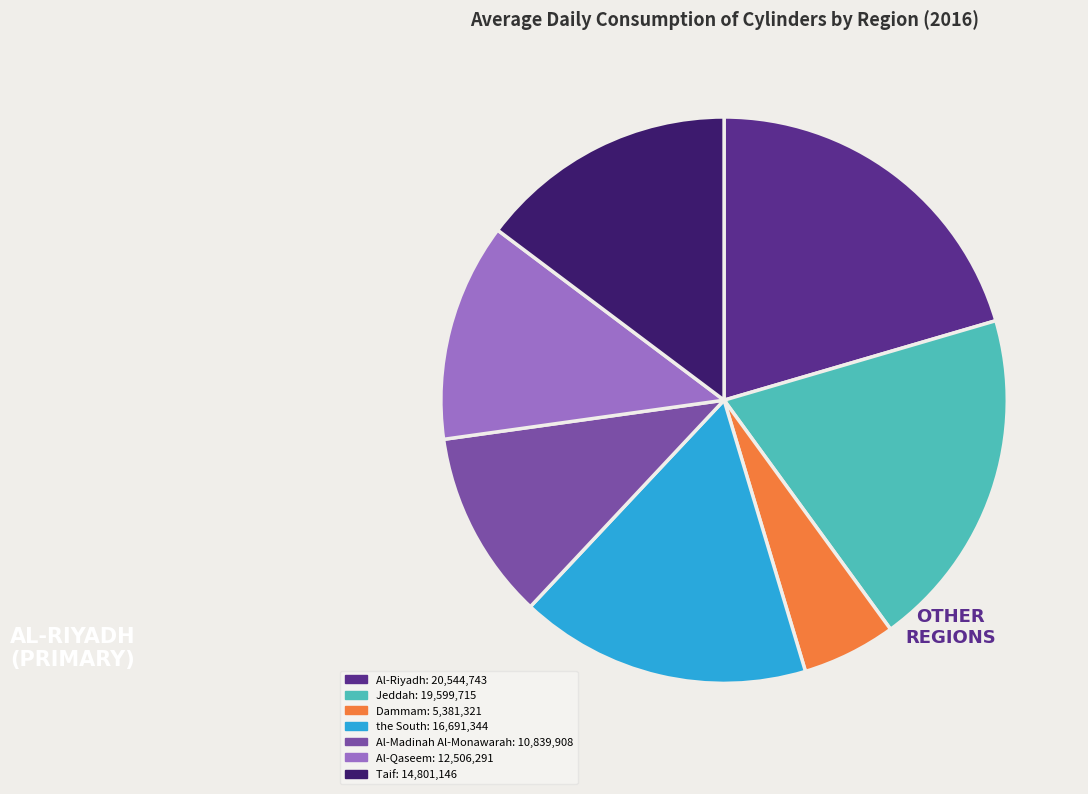

Count the number of slices in the pie.

7